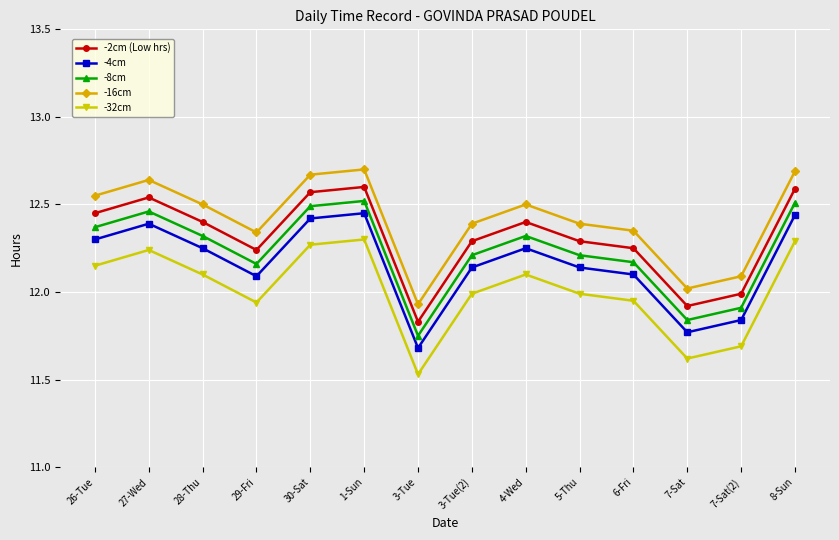

Where is -16cm nearest to the value 12?

7-Sat